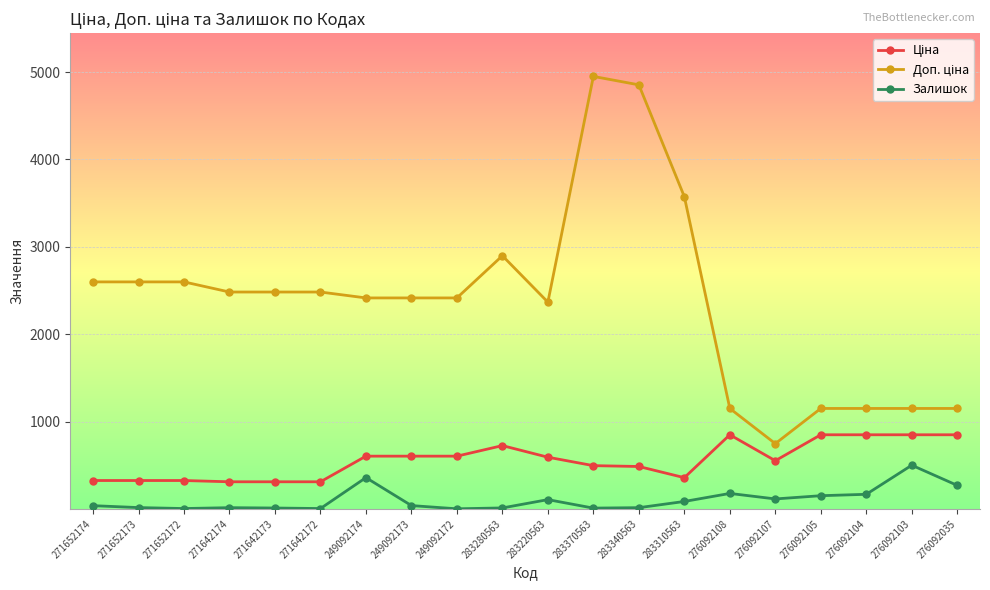

How many categories are shown in the chart?

20